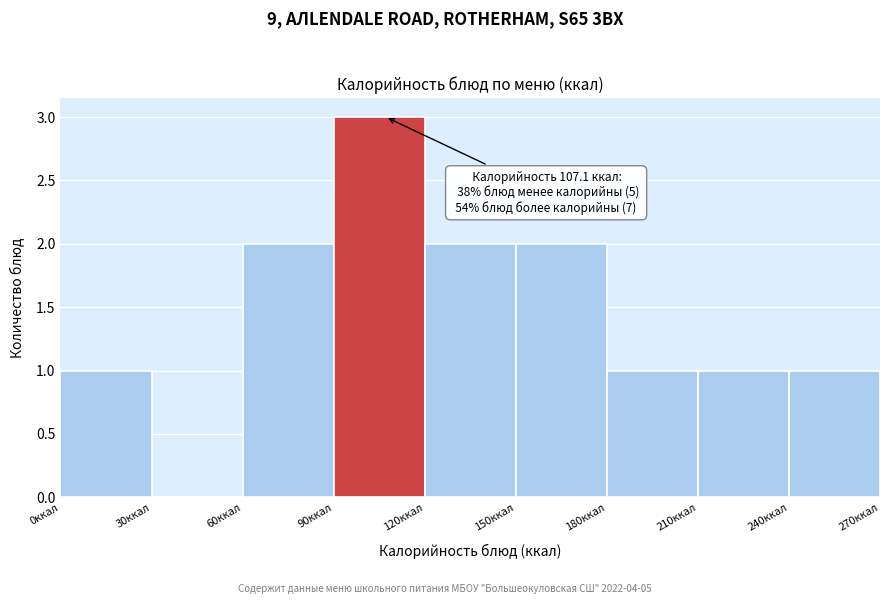

Over which range of the x-axis is the bar tallest?

90 to 120